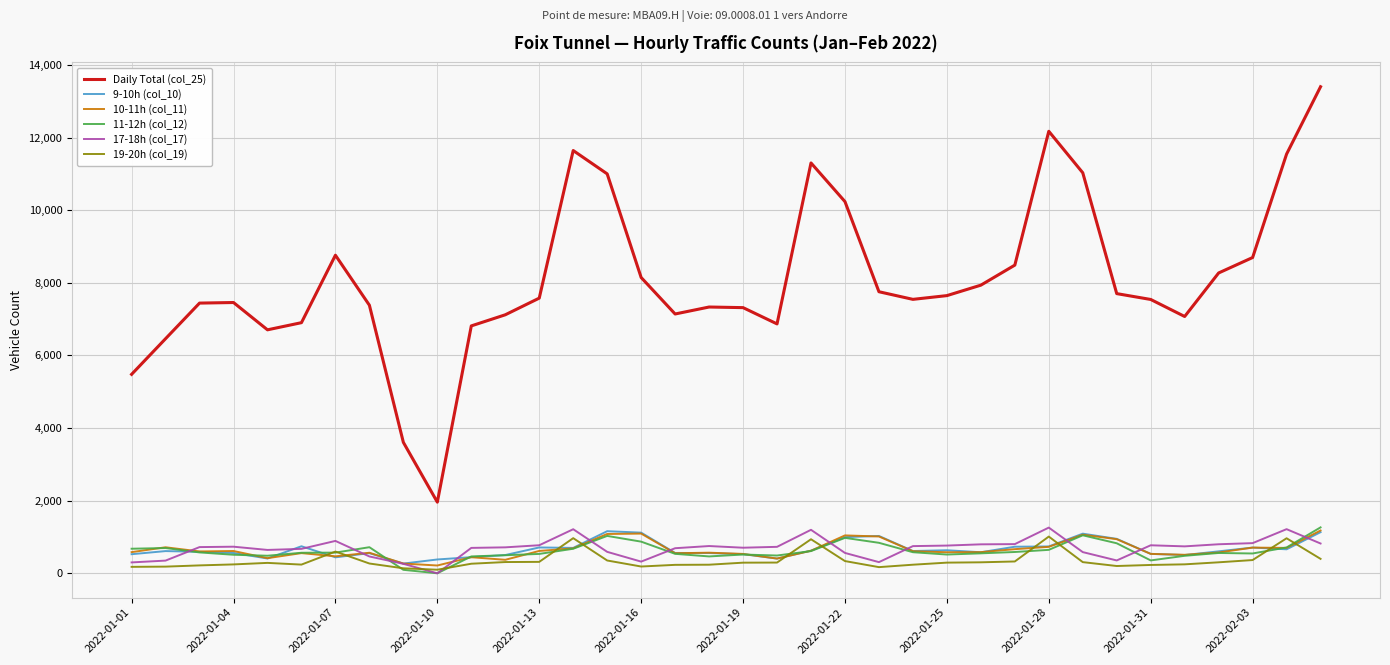

Which series has the largest total across all categories?

Daily Total (col_25)